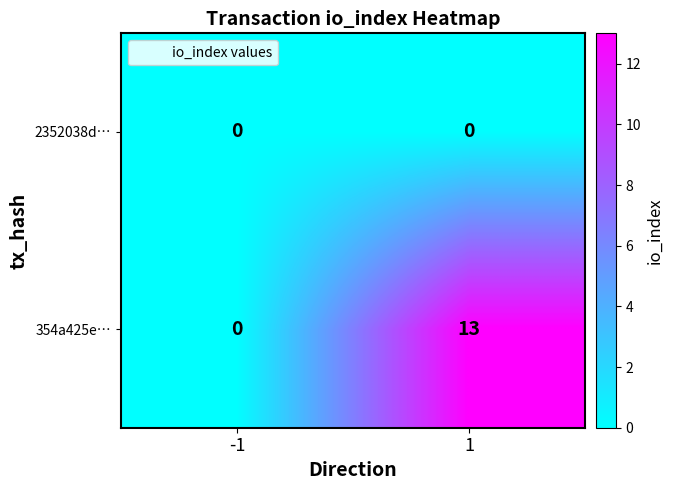

What is the difference between the maximum and minimum values in the 354a425e… series?

13